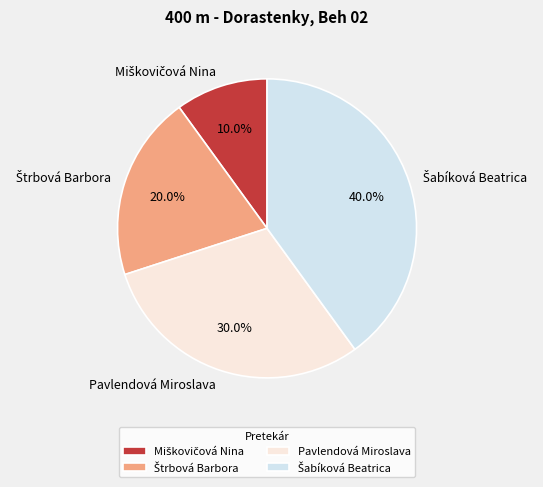

Is Pavlendová Miroslava the majority of the pie?

No